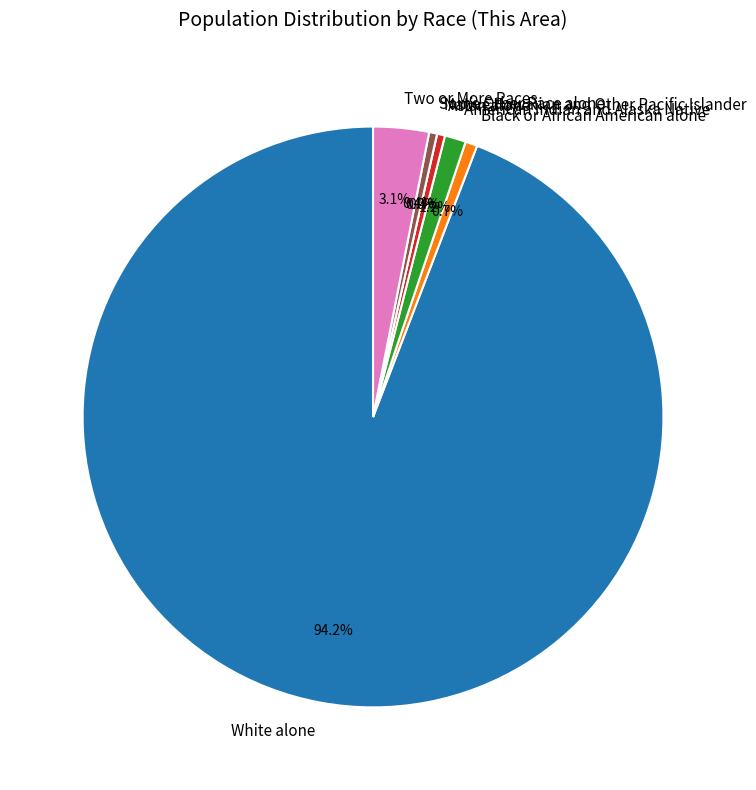

Which slice is the smallest?

Native Hawaiian and Other Pacific Islander